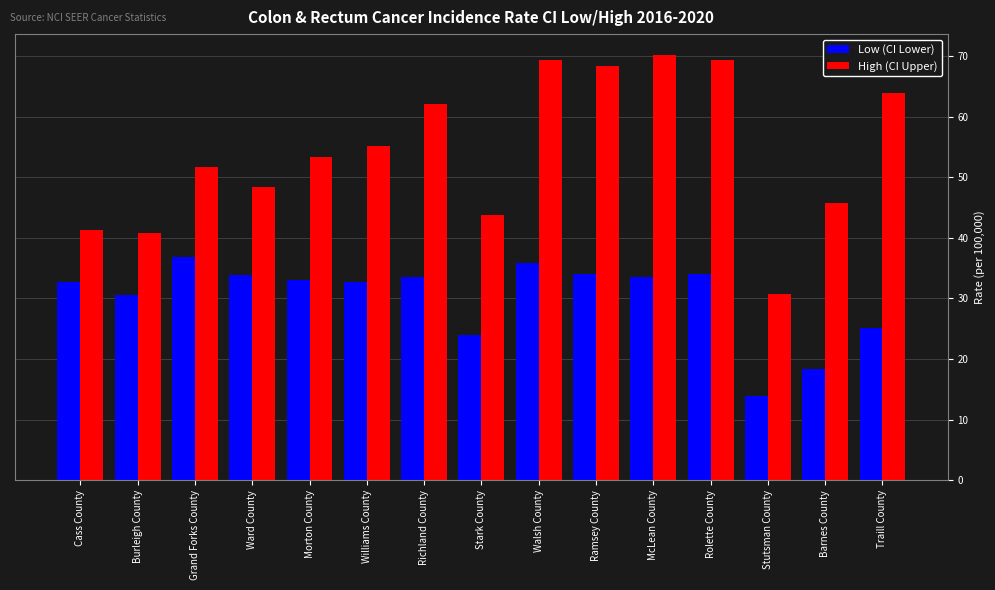

What is the sum of the High (CI Upper) values at Grand Forks County and Barnes County?

97.4